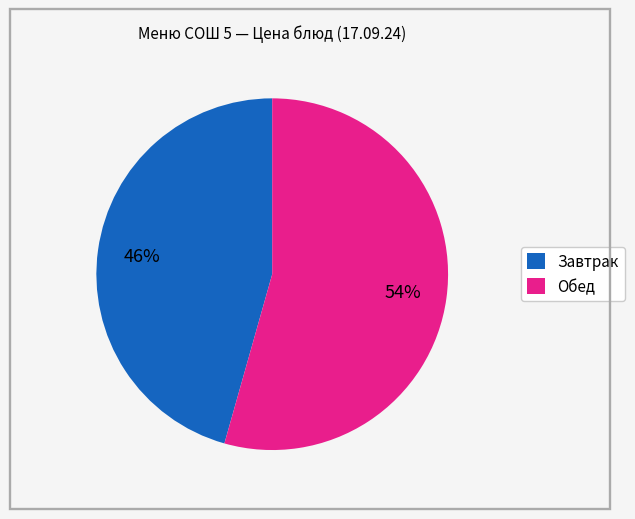

Does any single category account for the majority?

Yes